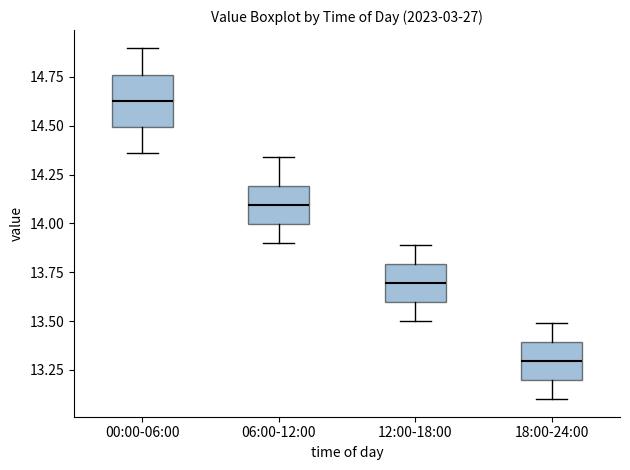

Reading left to right, read every box against the y-axis: the position of its median line, the range the box covers, and the ends of its whiskers. The values are not printed on the chart, so give them approximately, as read against the axis.

00:00-06:00: median 14.65, box 14.50 to 14.75, whiskers 14.35 to 14.90
06:00-12:00: median 14.10, box 14.00 to 14.20, whiskers 13.90 to 14.35
12:00-18:00: median 13.70, box 13.60 to 13.80, whiskers 13.50 to 13.90
18:00-24:00: median 13.30, box 13.20 to 13.40, whiskers 13.10 to 13.50